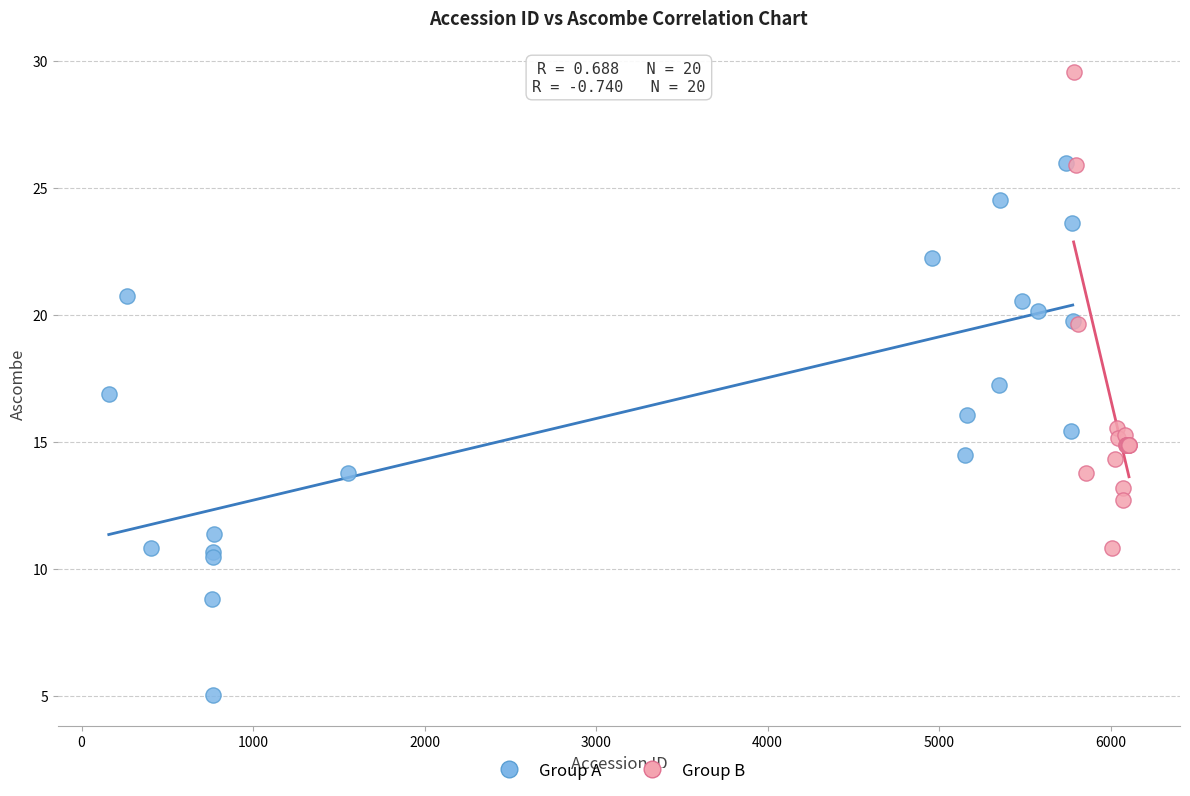

Which series has the widest spread of Y values?

Group A